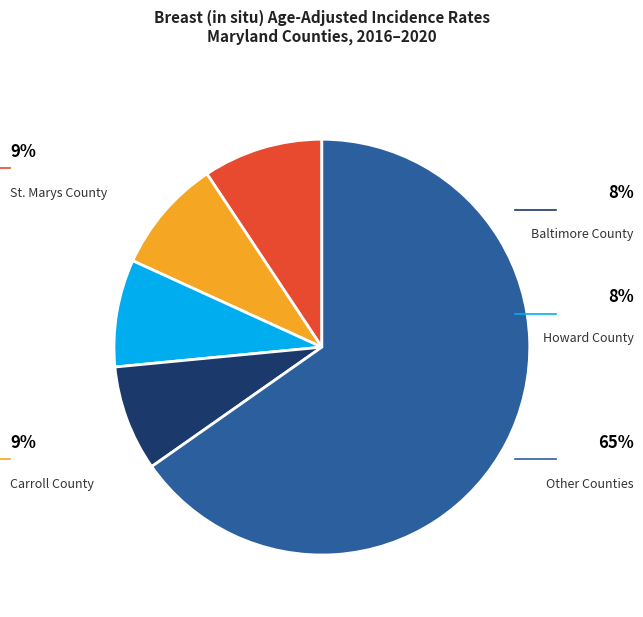

Is there any slice that represents more than half of the pie?

Yes